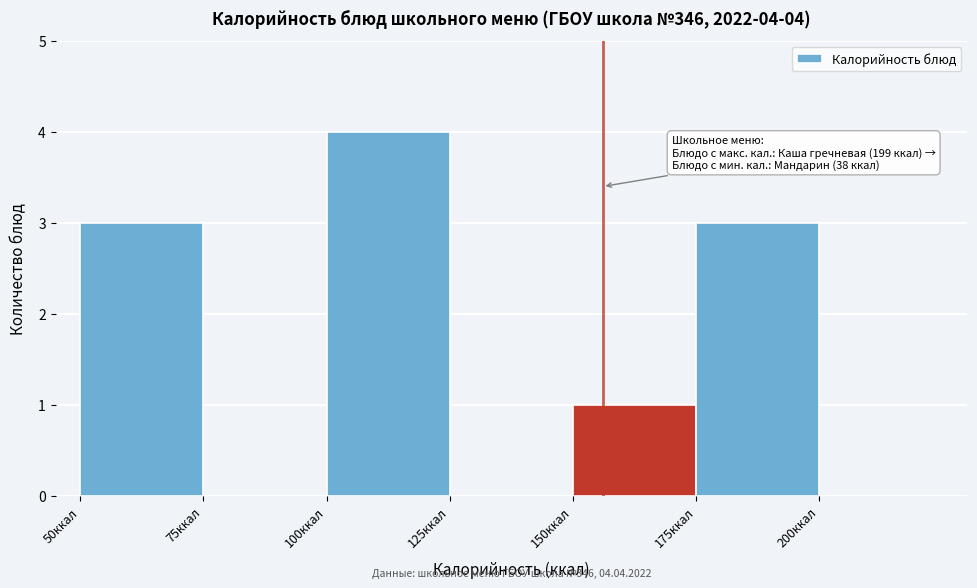

Over which range of the x-axis is the bar tallest?

100 to 125